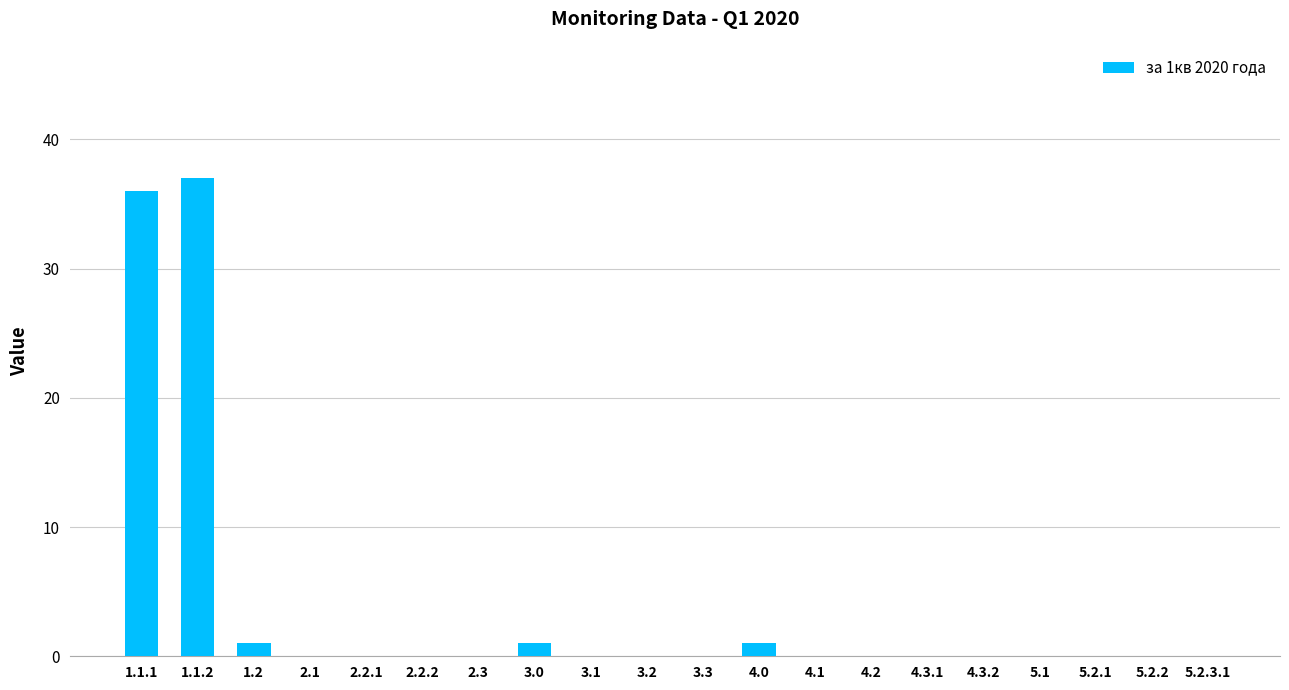

The chart shows a value of 0 at 5.2.1. True or false?

True